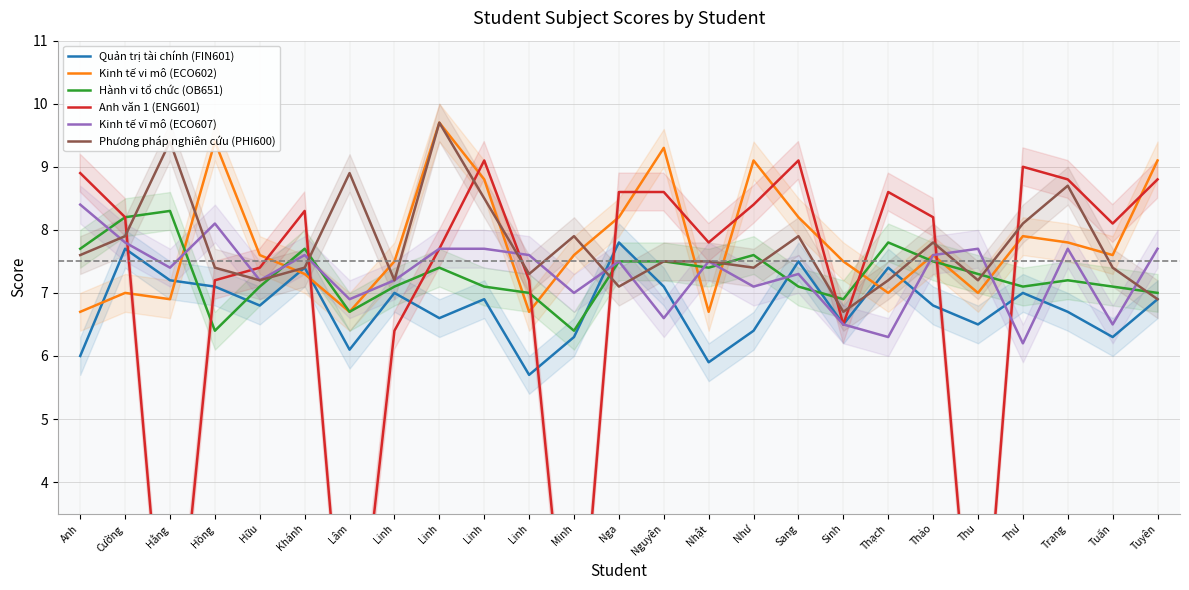

Which series has the largest range (max minus min)?

Anh văn 1 (ENG601)